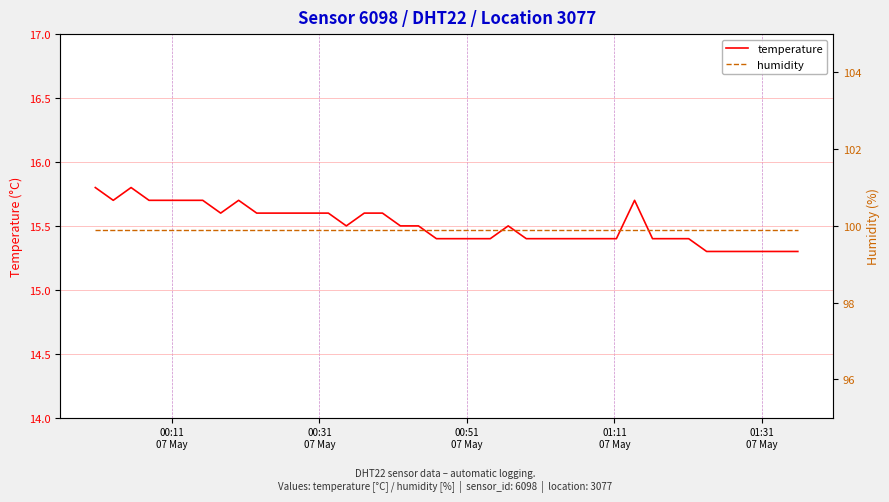

True or false: humidity and temperature intersect in this chart.

False